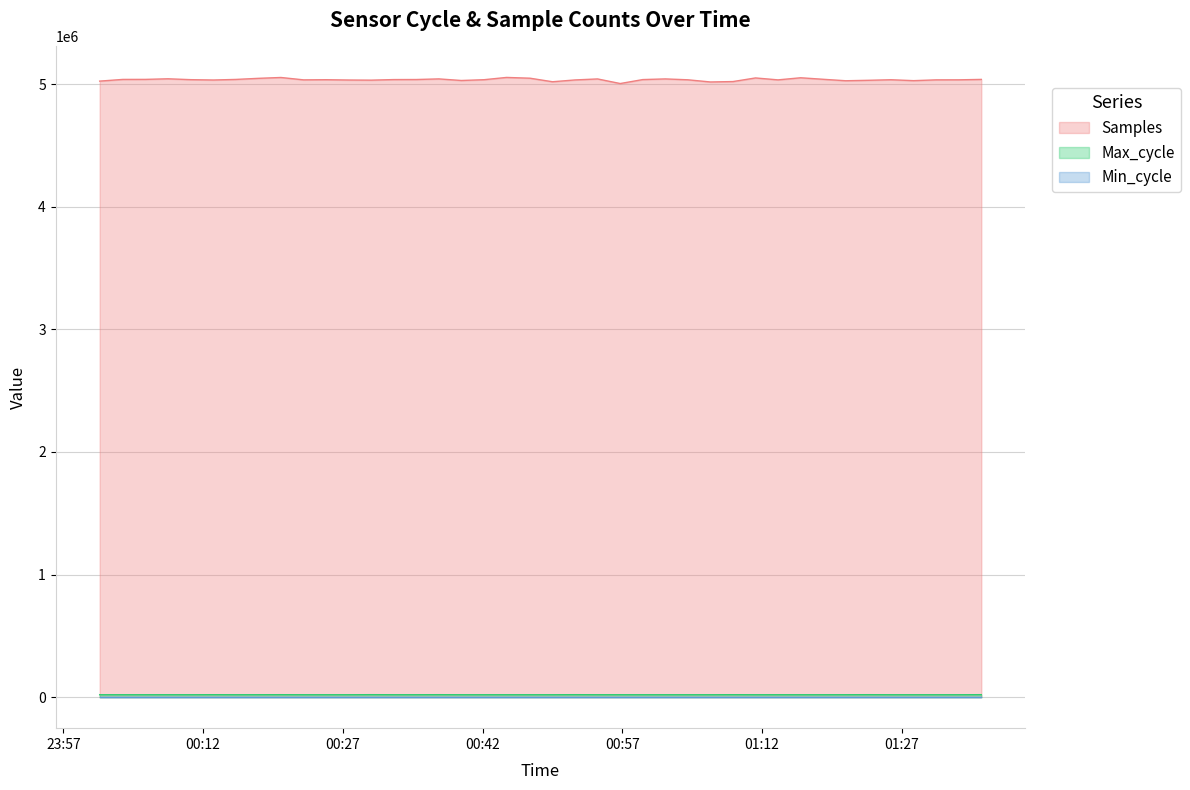

The value of Max_cycle at 2021/06/26 01:16:08 is 19917. True or false?

True